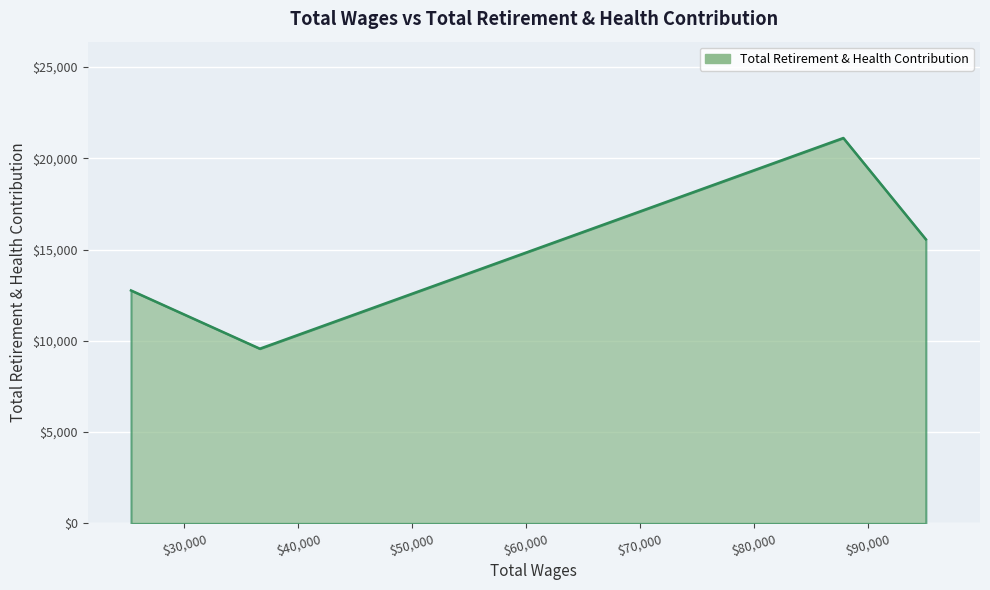

What is the difference between the maximum and second lowest values?

8348